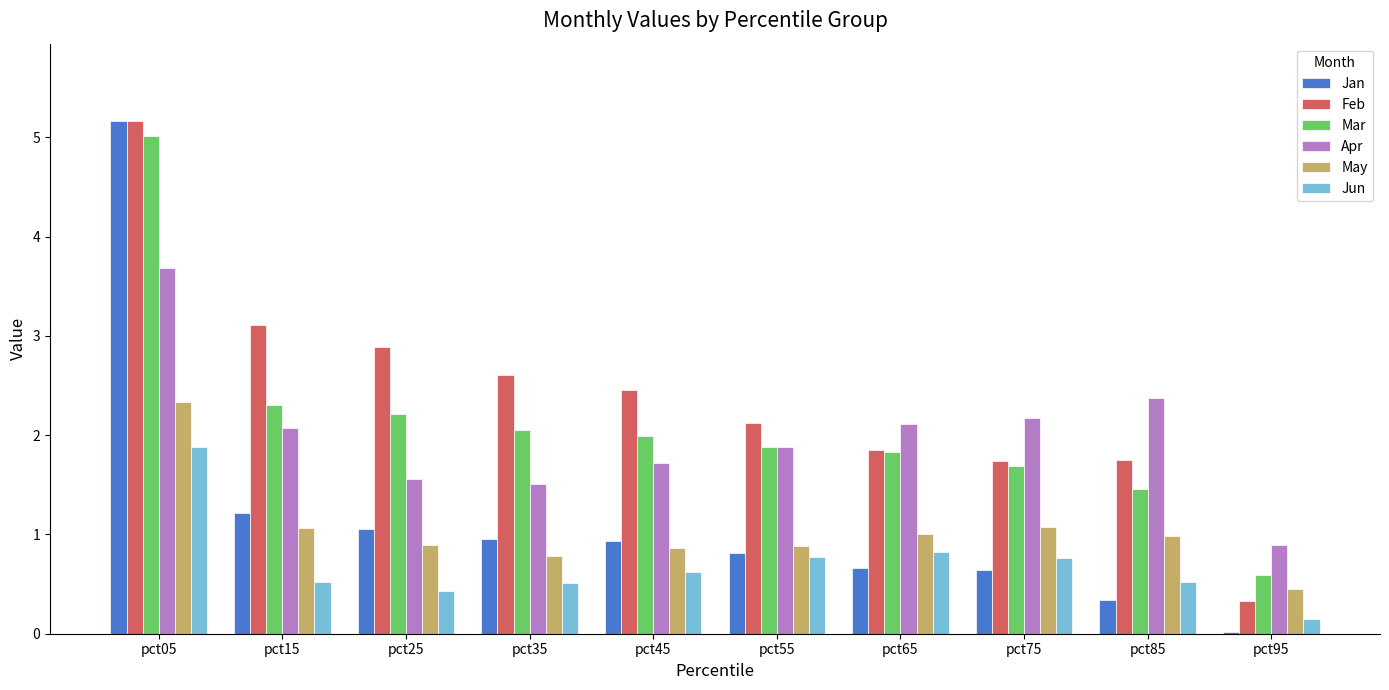

What is the difference between the maximum and minimum values in the Jan series?

5.1